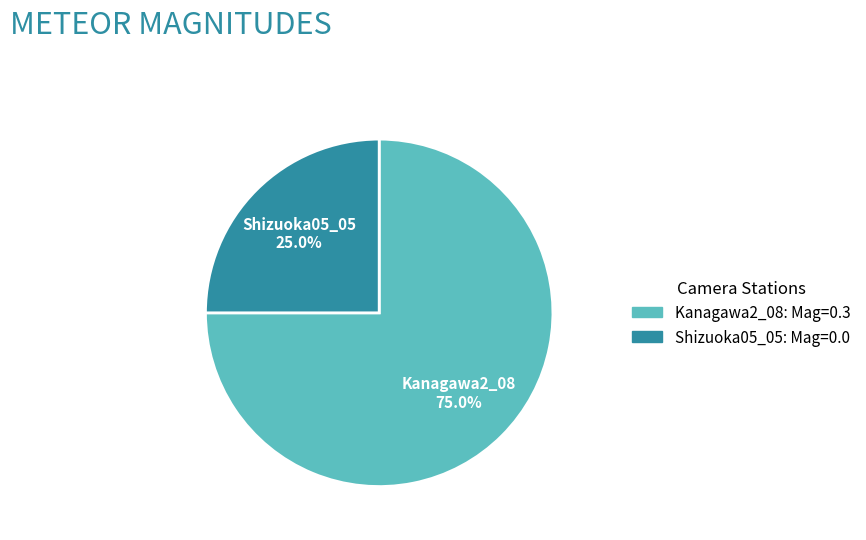

Combined, what portion of the pie is Kanagawa2_08 and Shizuoka05_05?

100.0%